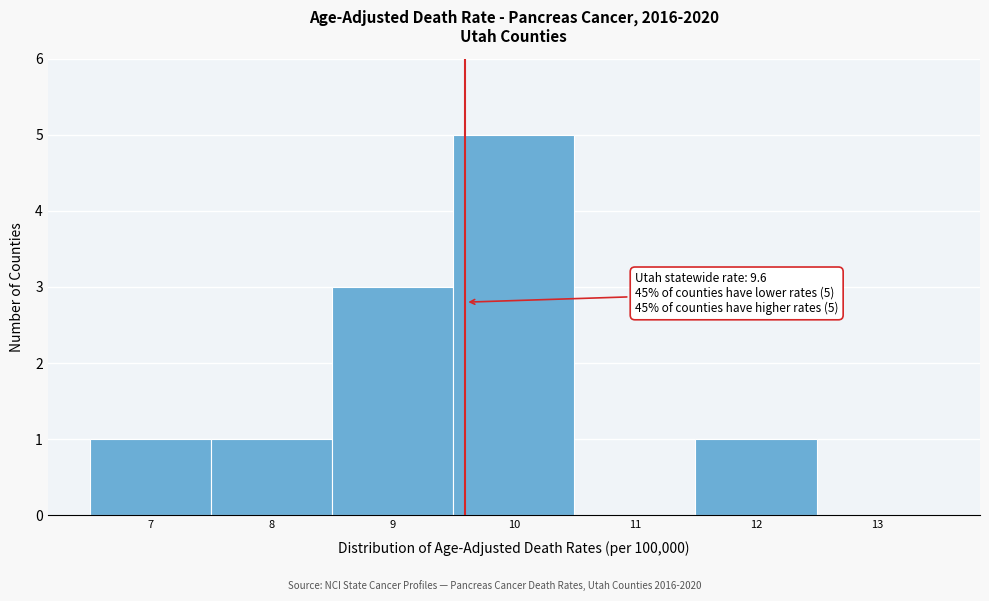

Over which range of the x-axis is the bar tallest?

9.5 to 10.5